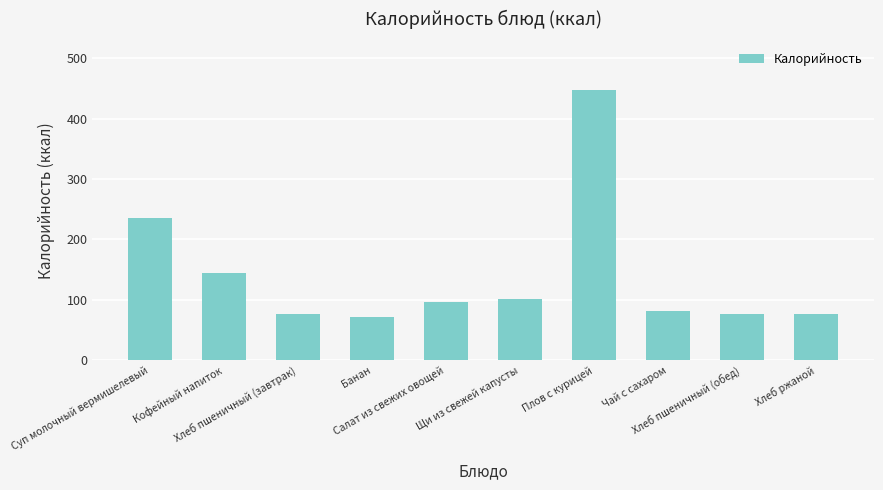

True or false: the data shows 49 at Чай с сахаром.

False